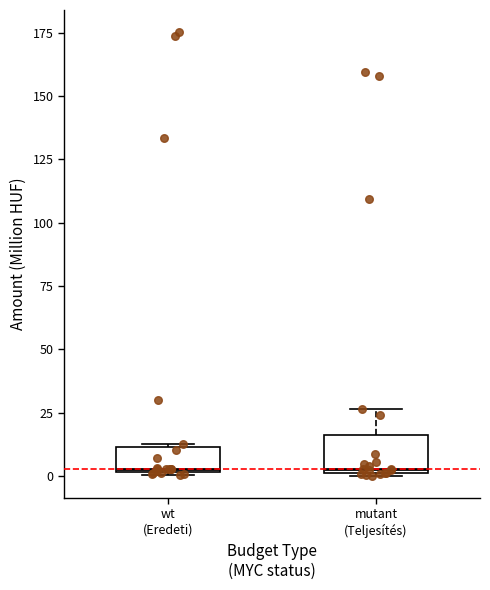

Comparing the boxes themselves (not the whiskers), which one is the tallest?

mutant (Teljesítés)